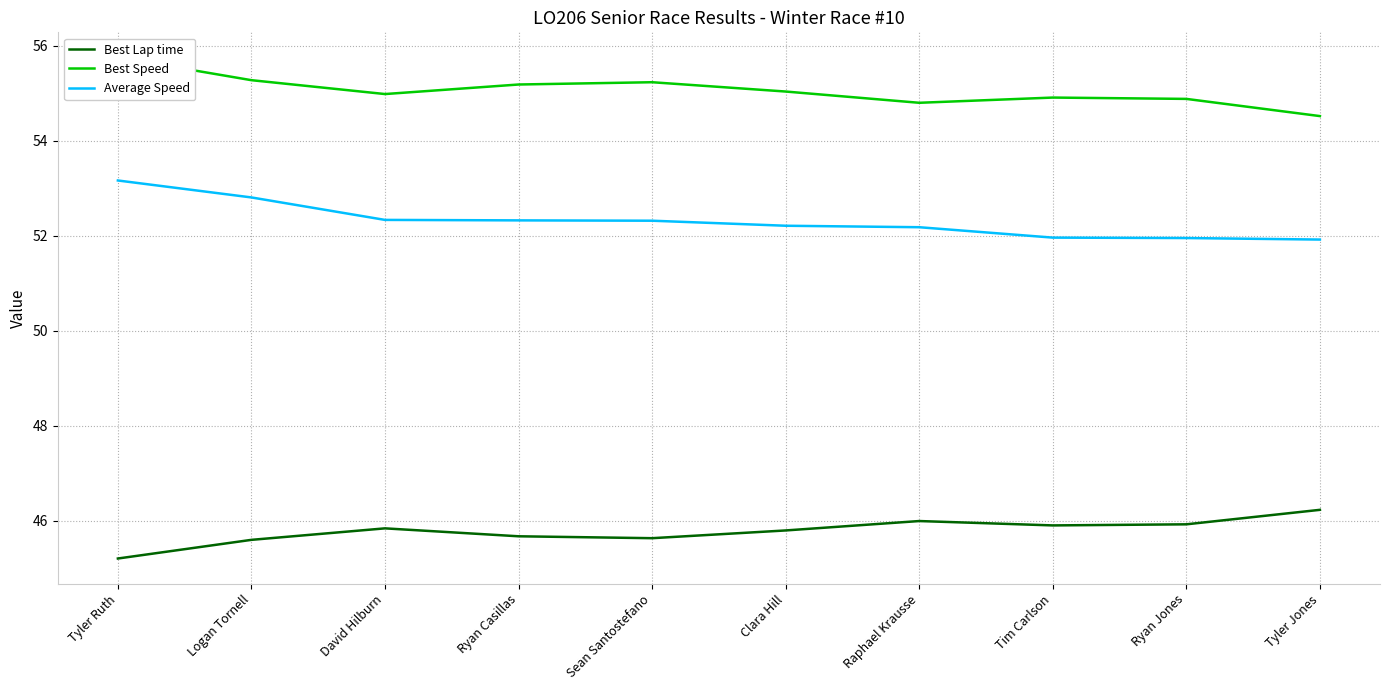

Rank the categories by Average Speed value from lowest to highest.

Tyler Jones, Ryan Jones, Tim Carlson, Raphael Krausse, Clara Hill, Sean Santostefano, Ryan Casillas, David Hilburn, Logan Tornell, Tyler Ruth